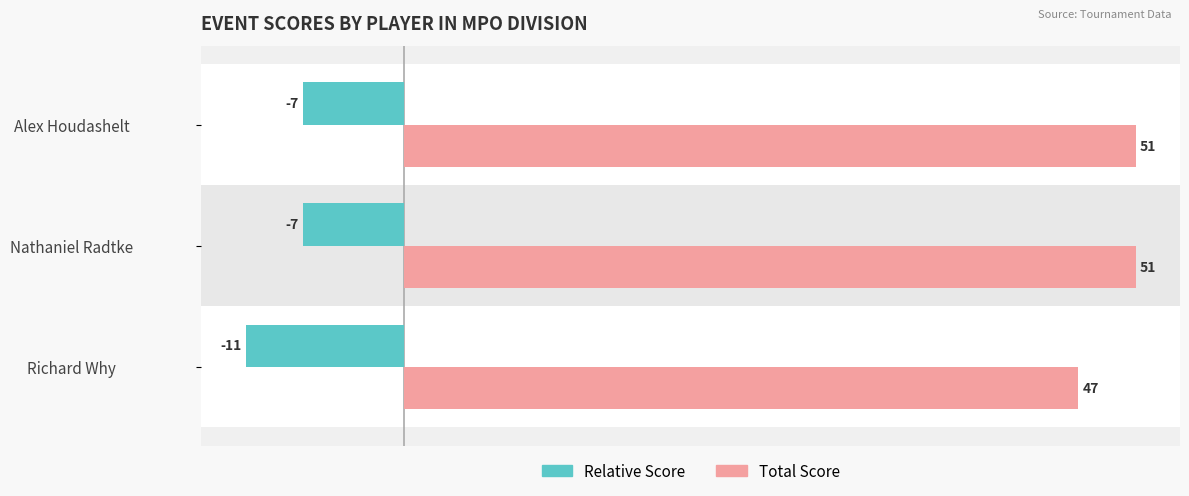

What is the difference between the highest and lowest values at Alex Houdashelt?

58